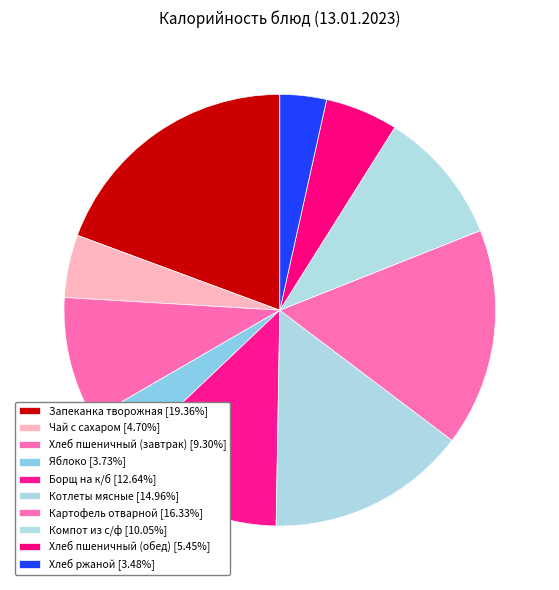

True or false: Чай с сахаром accounts for 5% of the total.

True